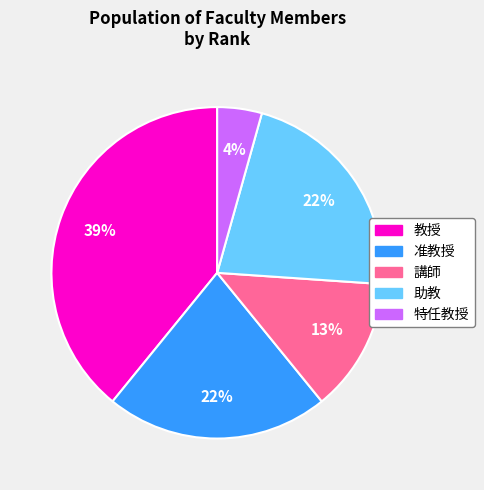

What is the ratio of the value at 教授 to the value at 講師?

3.0